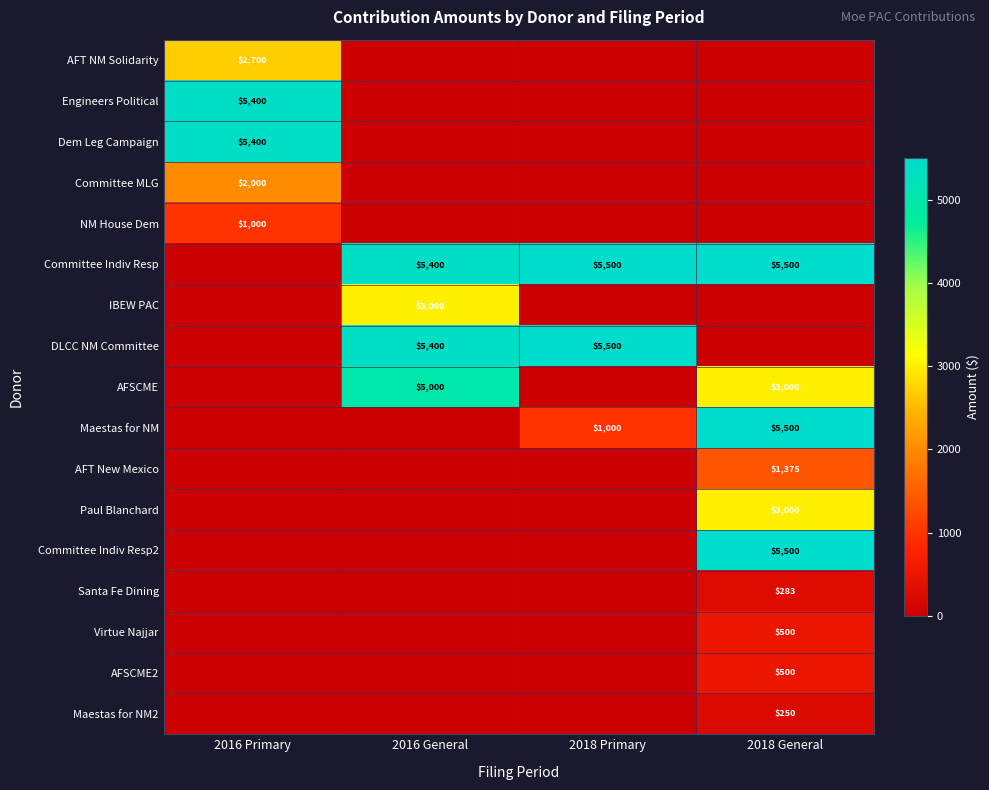

The Maestas for NM series shows 1311 at 2018 General. True or false?

False